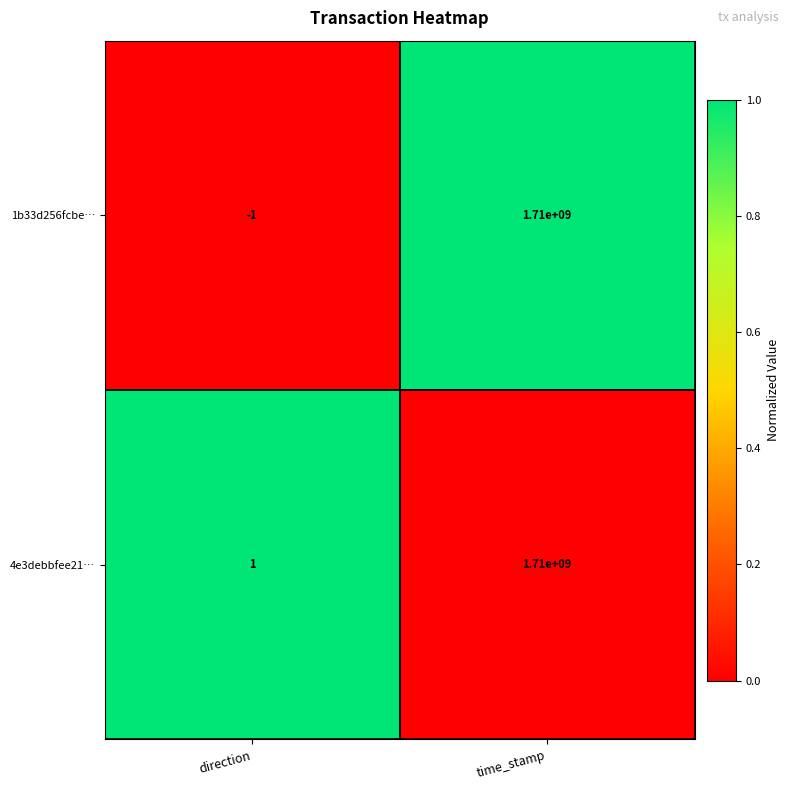

At direction, list the series in order from smallest to largest.

1b33d256fcbe…, 4e3debbfee21…